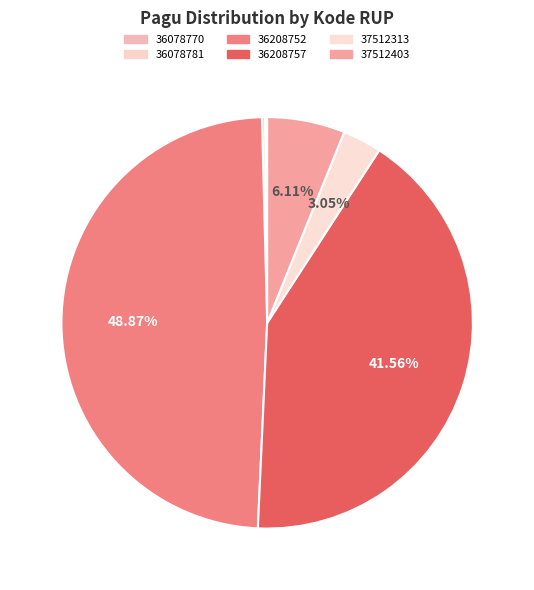

To the nearest percent, what is the average slice percentage?

17%